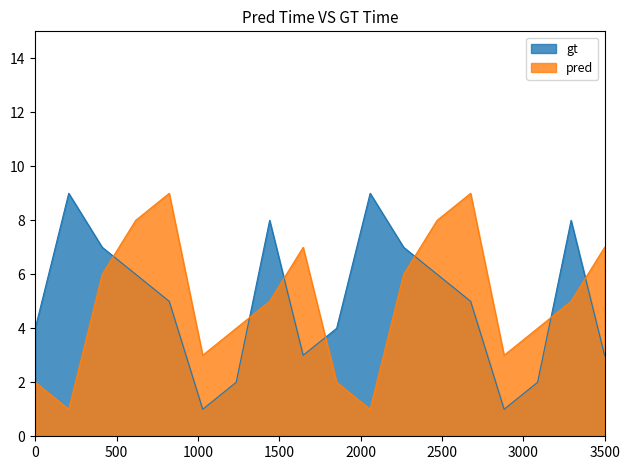

True or false: pred and gt intersect in this chart.

True